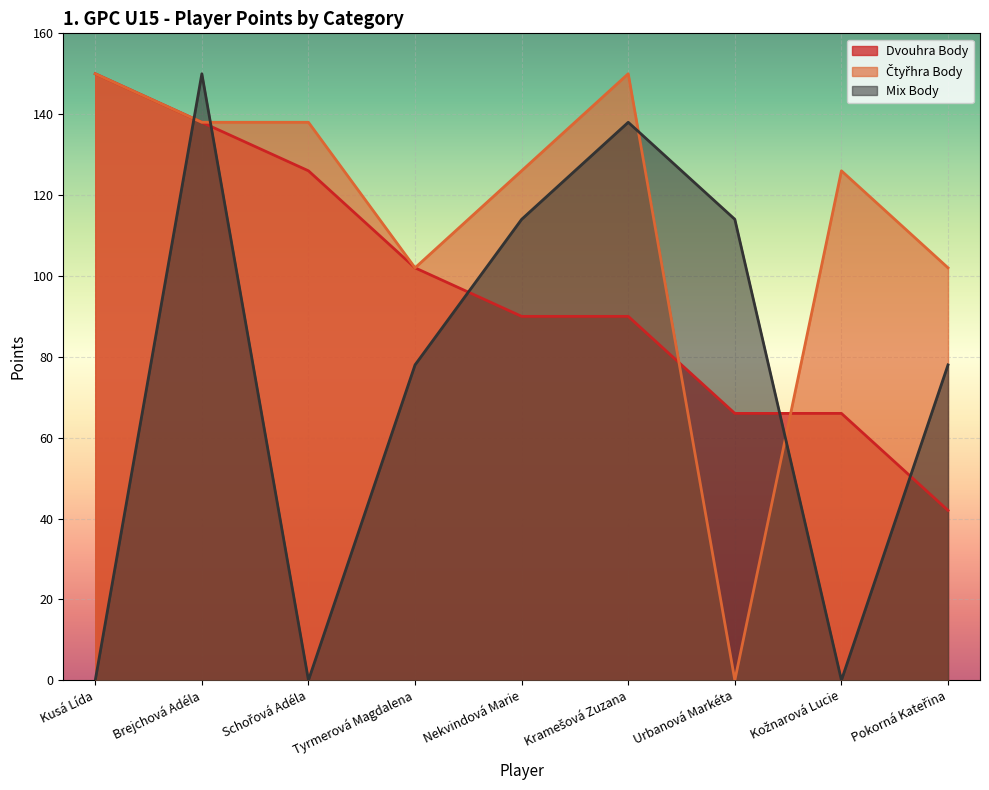

What is the sum of all Mix Body values?

672